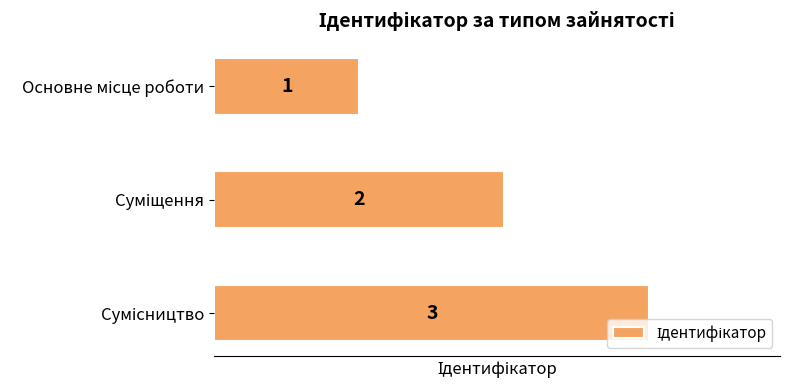

What is the value of the 1st bar from the top?

1